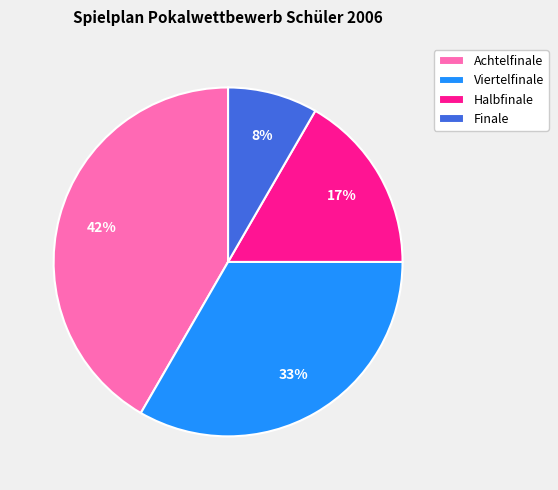

To the nearest percent, what portion does Halbfinale represent?

17%